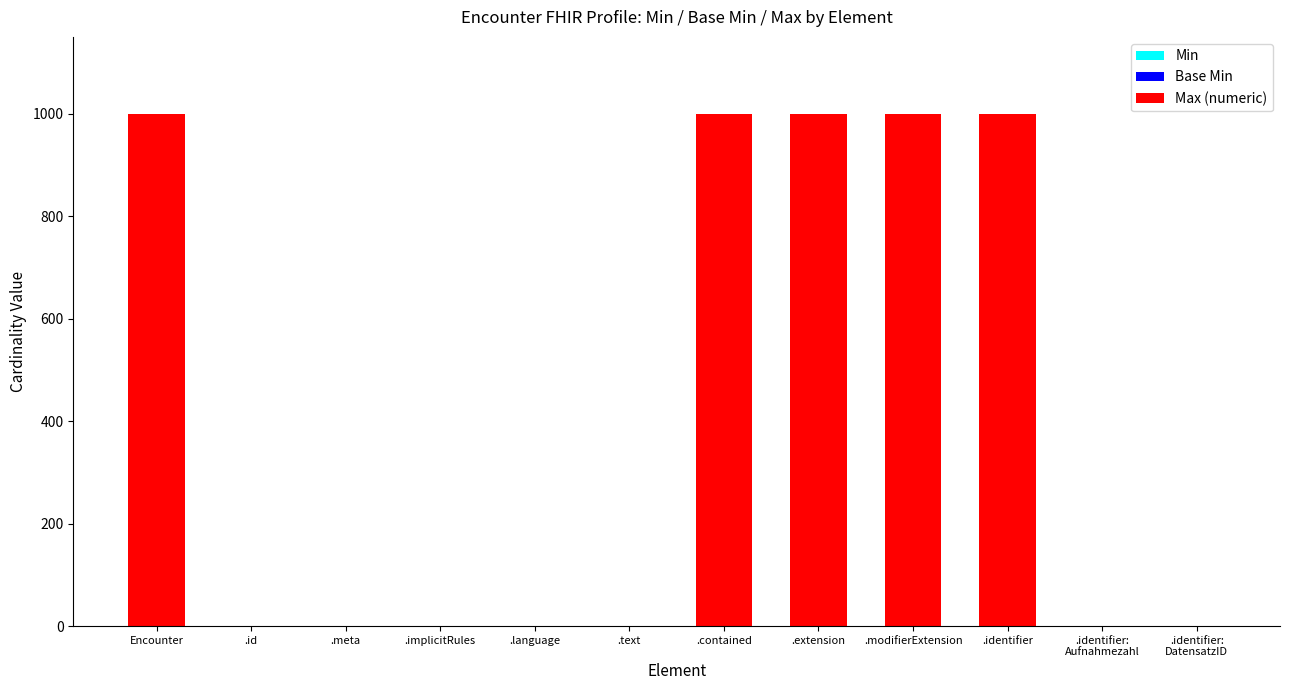

True or false: the data shows 999 at .extension.

True